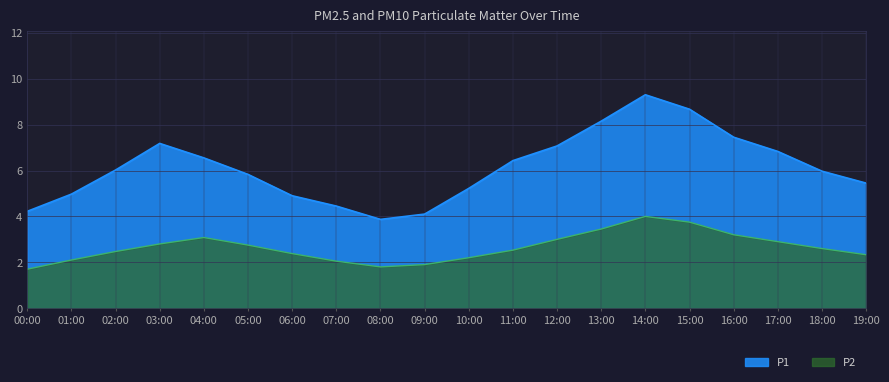

Is the value of P2 at 08:00 greater than the value of P1 at 19:00?

No